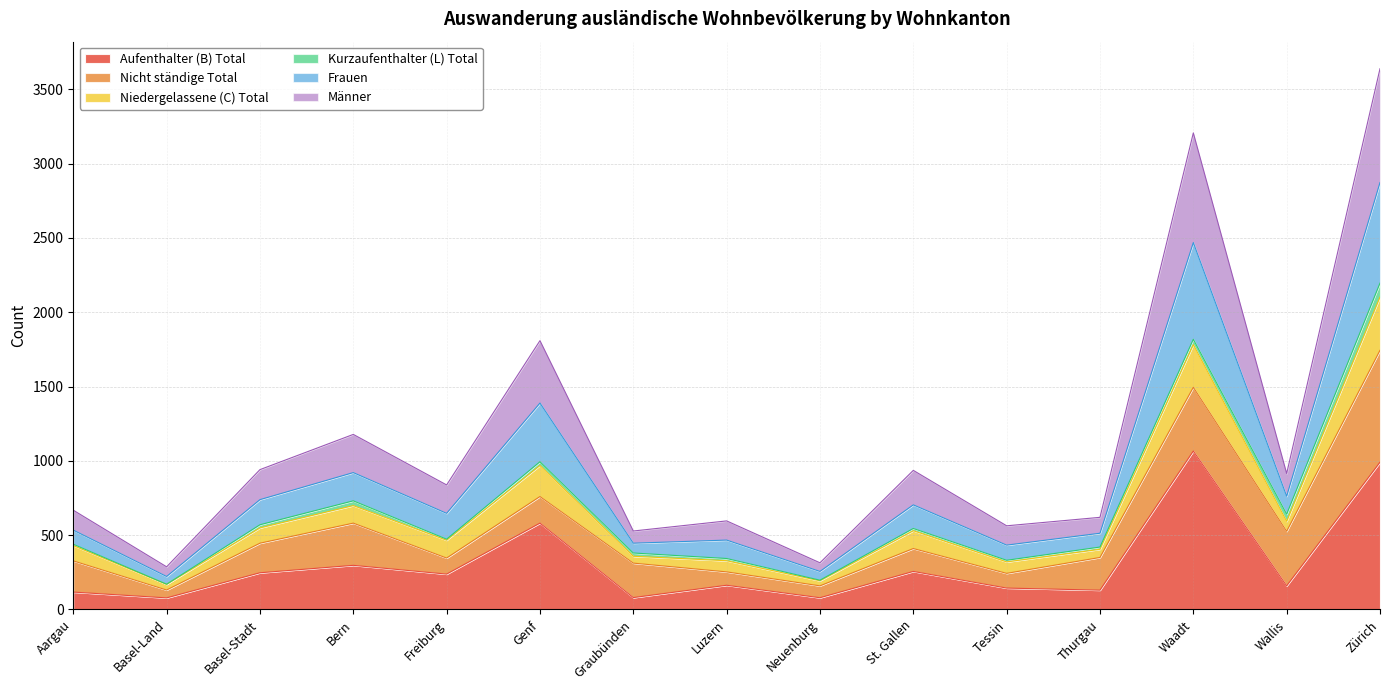

What is the total value across all series at Aargau?

668